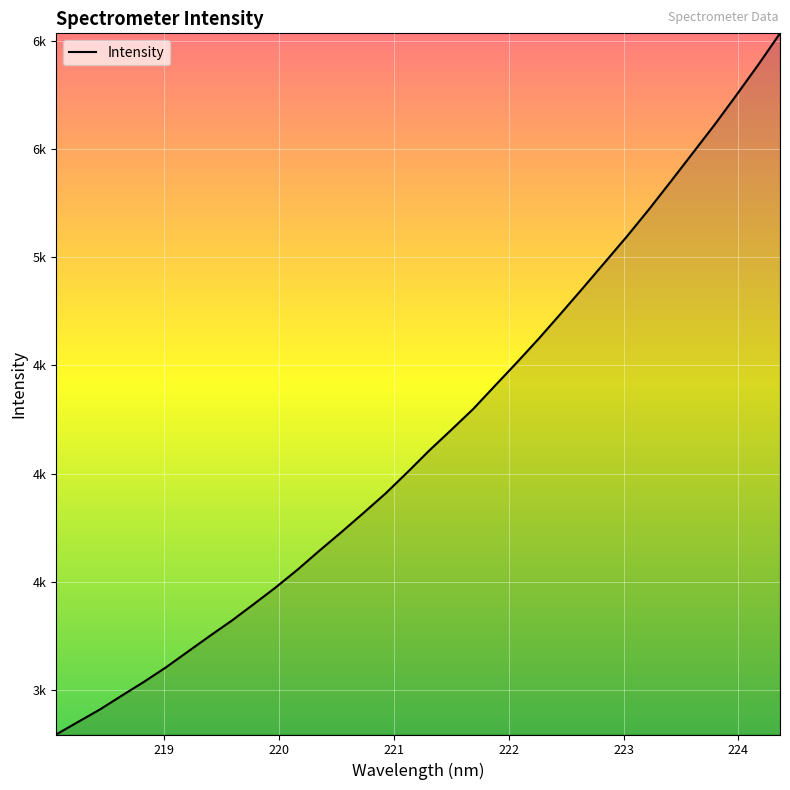

Does the chart display data point markers on the line(s)?

No